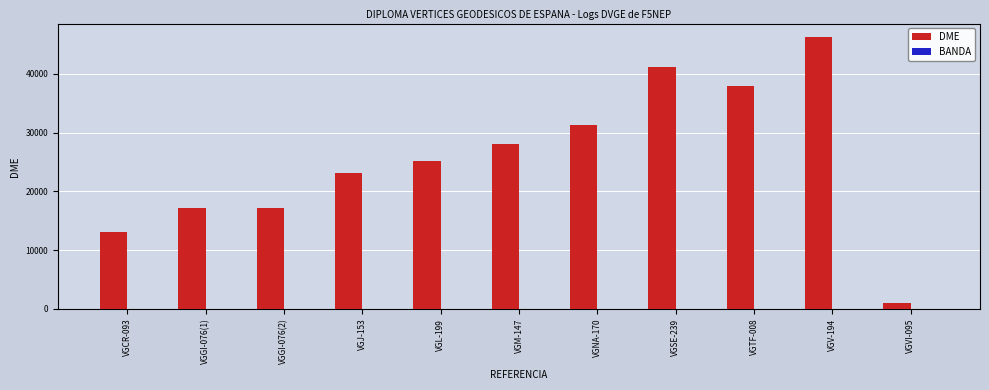

True or false: DME has a value of 38003 at VGTF-008.

True